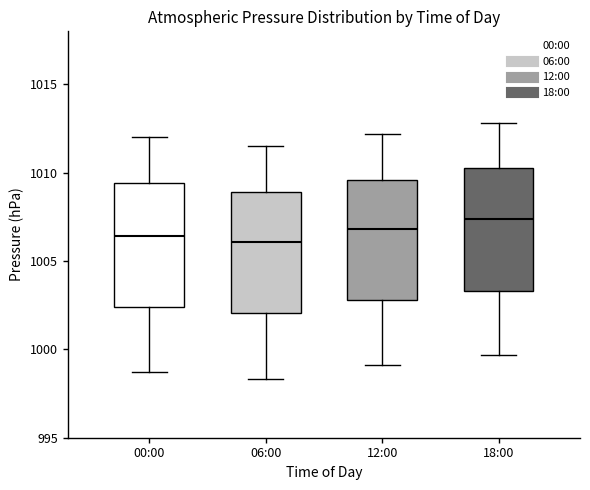

Reading left to right, transcribe this box plot: for each box, give where its median line is, the range the box spans, and where its two whiskers end, as read against the y-axis. The values are not printed on the chart, so give them approximately, as read against the axis.

00:00: median 1006.5, box 1002.5 to 1009.5, whiskers 998.5 to 1012.0
06:00: median 1006.0, box 1002.0 to 1009.0, whiskers 998.5 to 1011.5
12:00: median 1007.0, box 1003.0 to 1009.5, whiskers 999.0 to 1012.0
18:00: median 1007.5, box 1003.5 to 1010.5, whiskers 999.5 to 1013.0